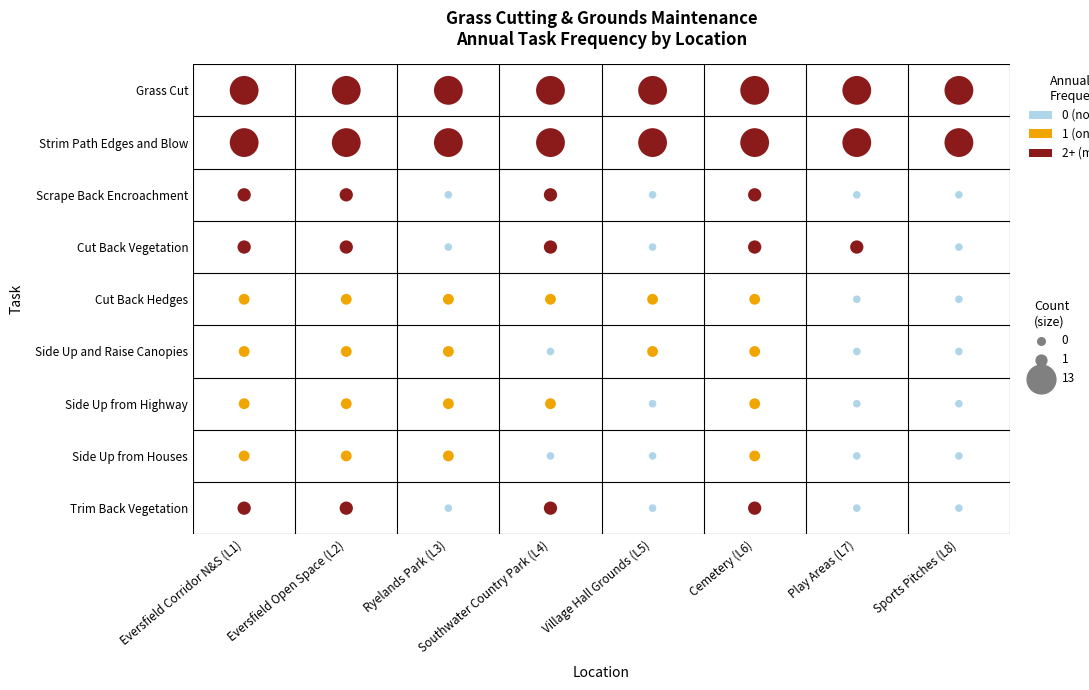

What is the spread (max minus min) of values at 8?

2